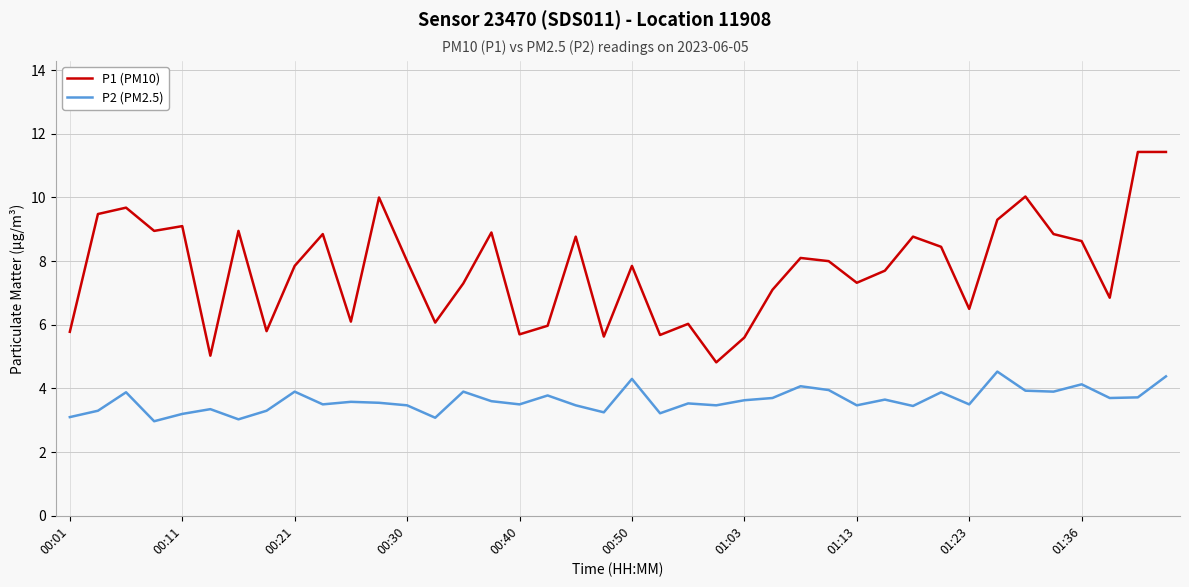

Which series has the widest spread of values?

P1 (PM10)